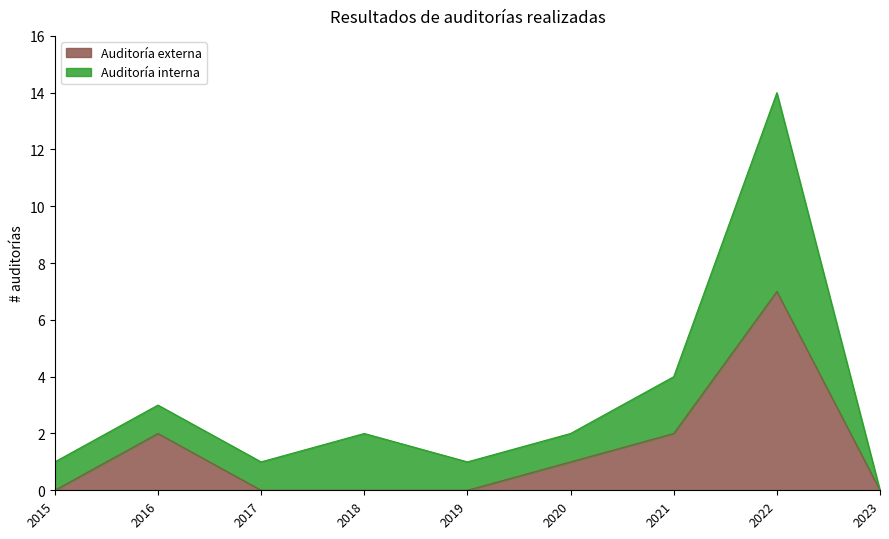

What are all the series names shown in the legend?

Auditoría externa, Auditoría interna